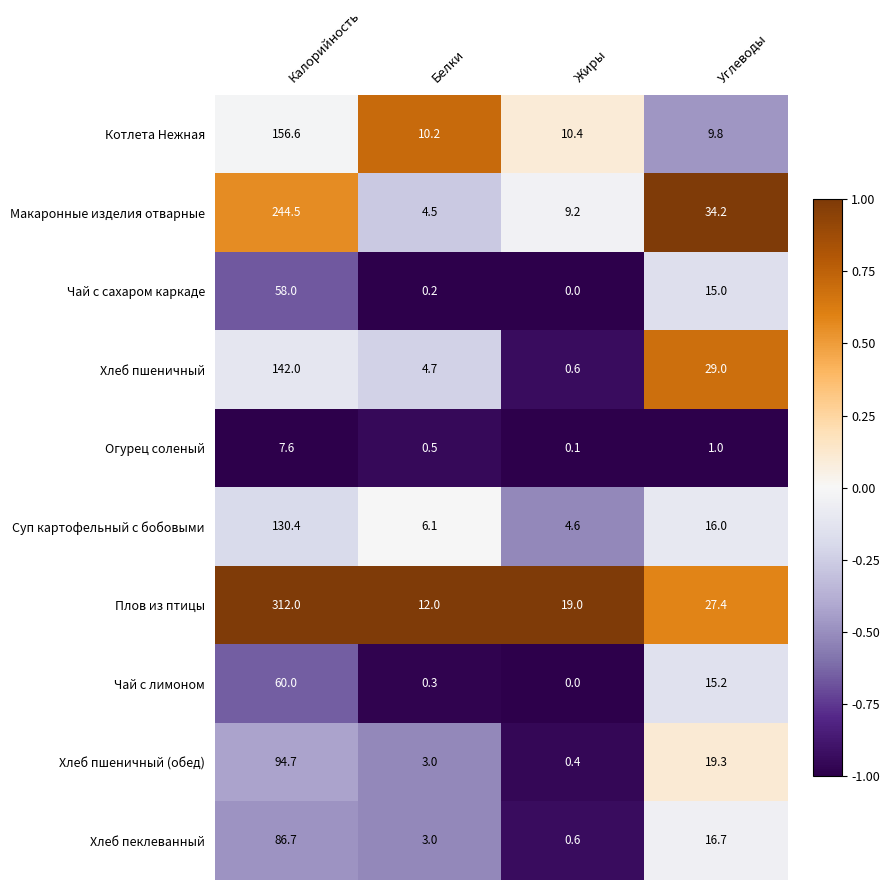

Which series changed the most between Калорийность and Углеводы?

Плов из птицы